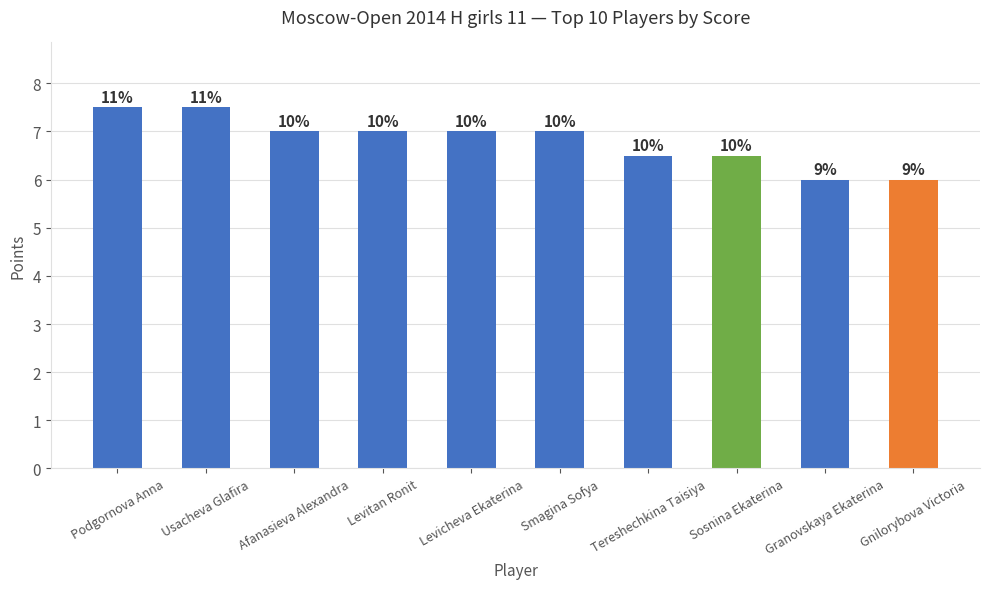

The chart shows a value of 6.5 at Sosnina Ekaterina. True or false?

True